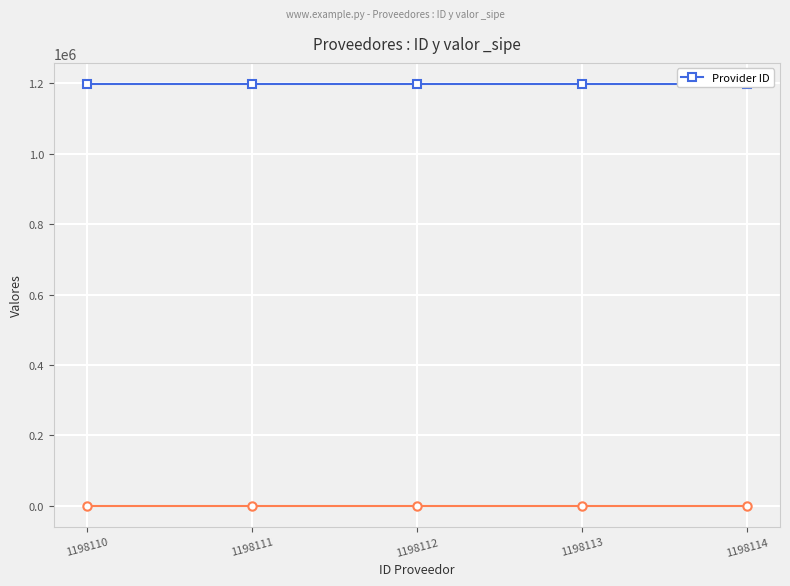

What is the ratio of the value at 1198112 to the value at 1198110?

1.0